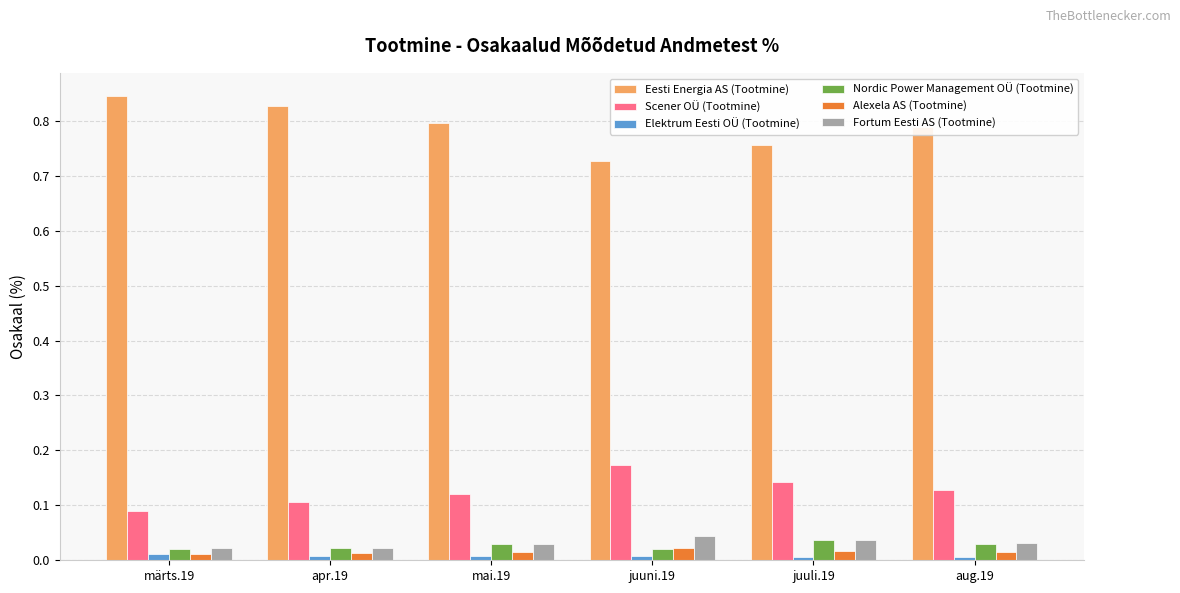

Between märts.19 and aug.19, which series saw the biggest shift?

Eesti Energia AS (Tootmine)